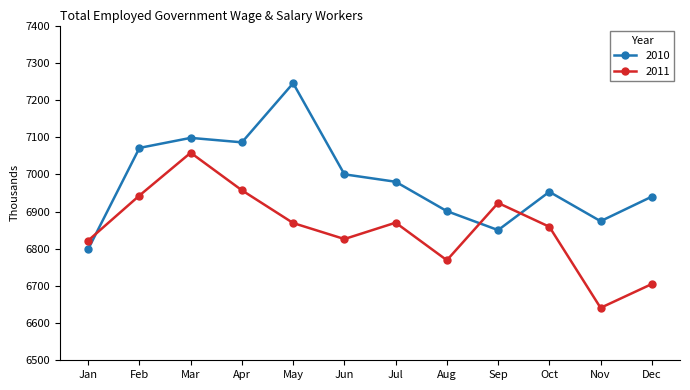

The 2011 series shows 6769 at Aug. True or false?

True